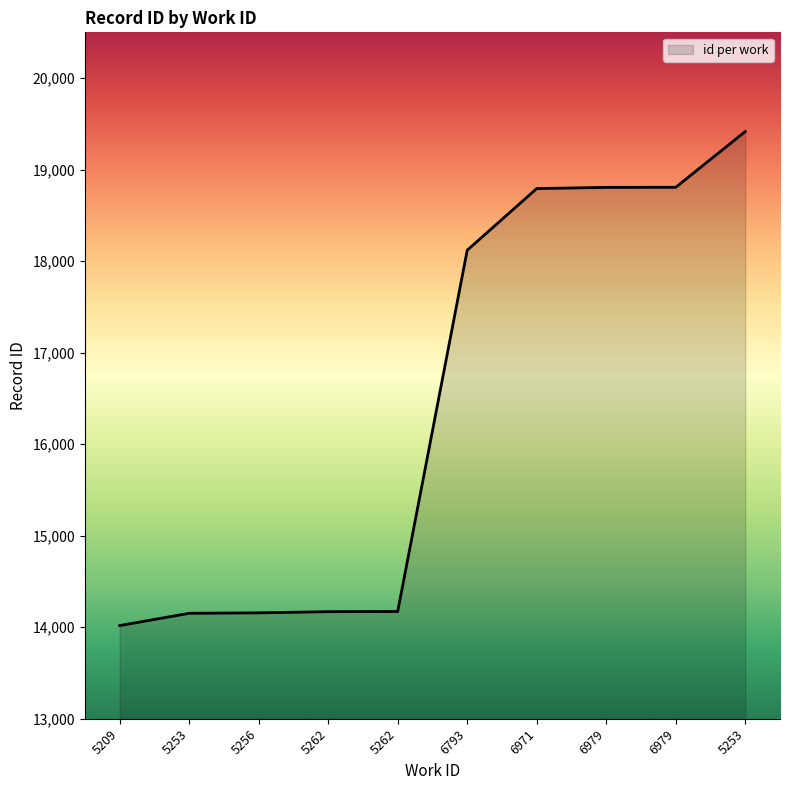

How many lines are shown in the chart?

1